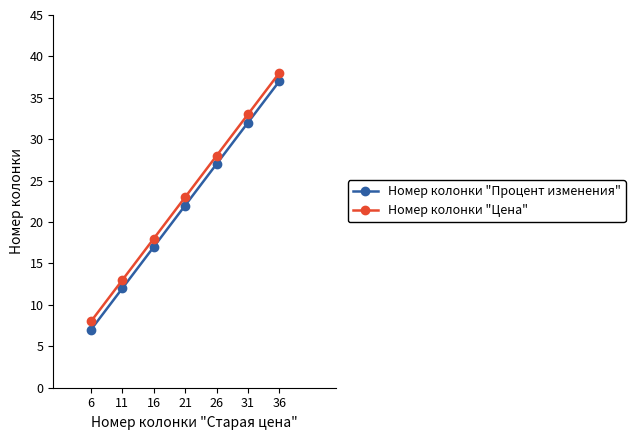

Does the chart have visible grid lines?

No